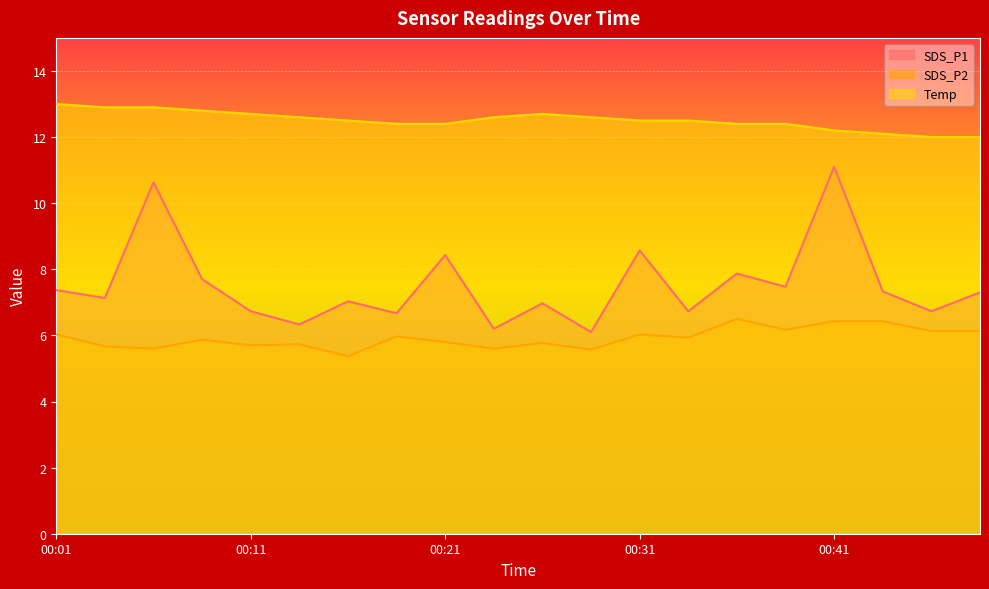

What is the highest value of the SDS_P1 series?

11.1